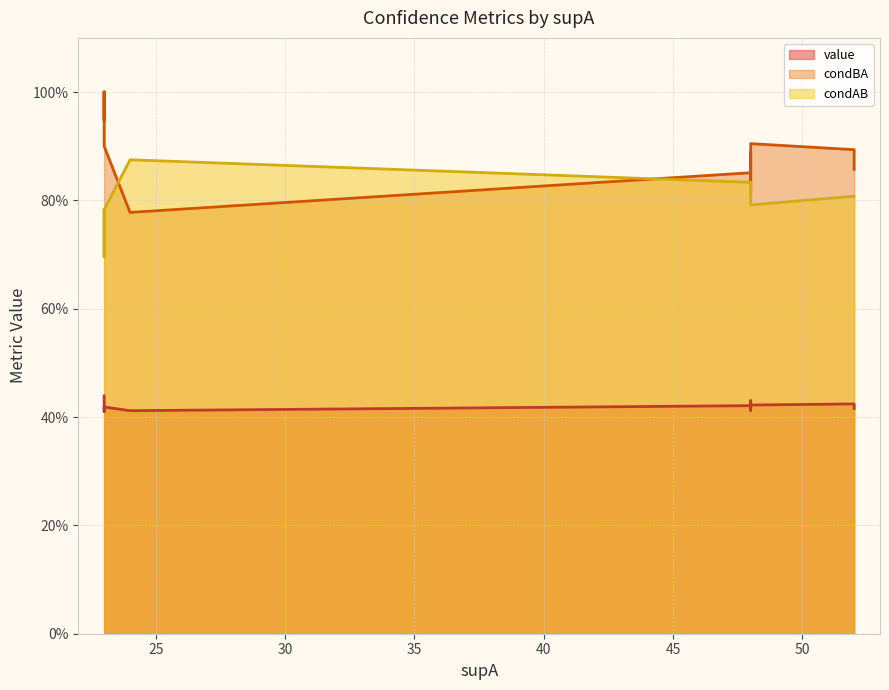

What is the minimum value for value?

0.4